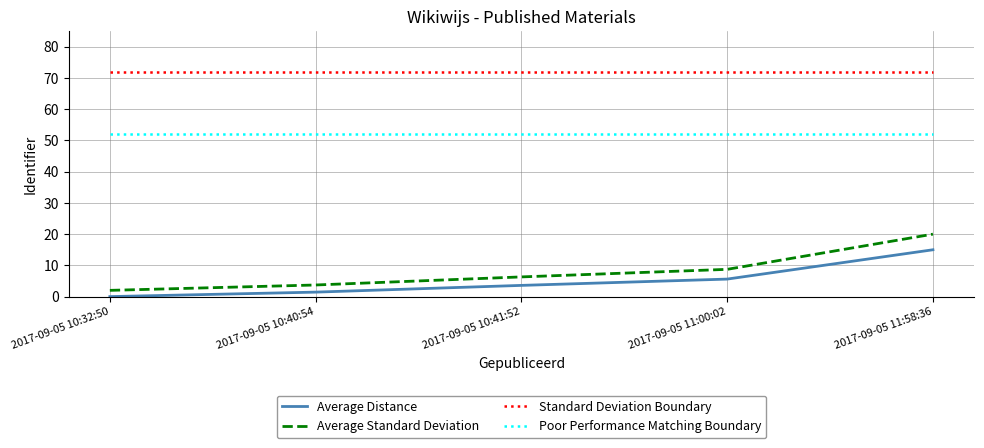

True or false: Average Standard Deviation and Standard Deviation Boundary intersect in this chart.

False